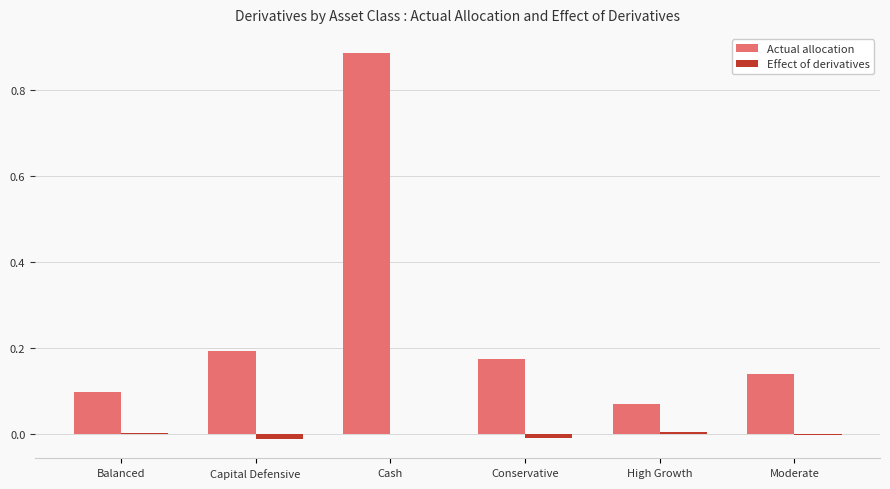

Count the Effect of derivatives values in the range 0 to 1.

3